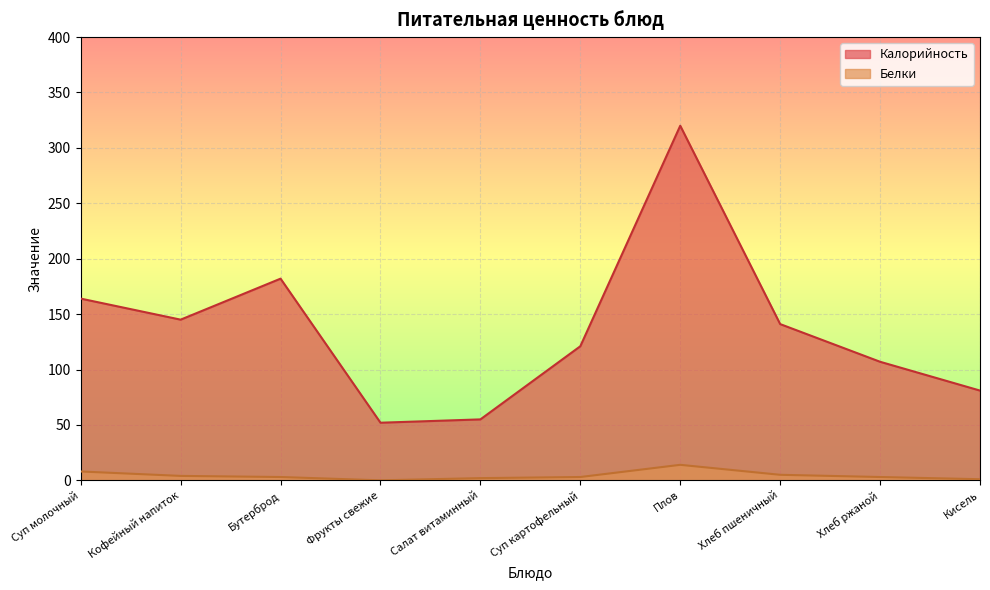

Where does the Калорийность series first go above 141?

Суп молочный